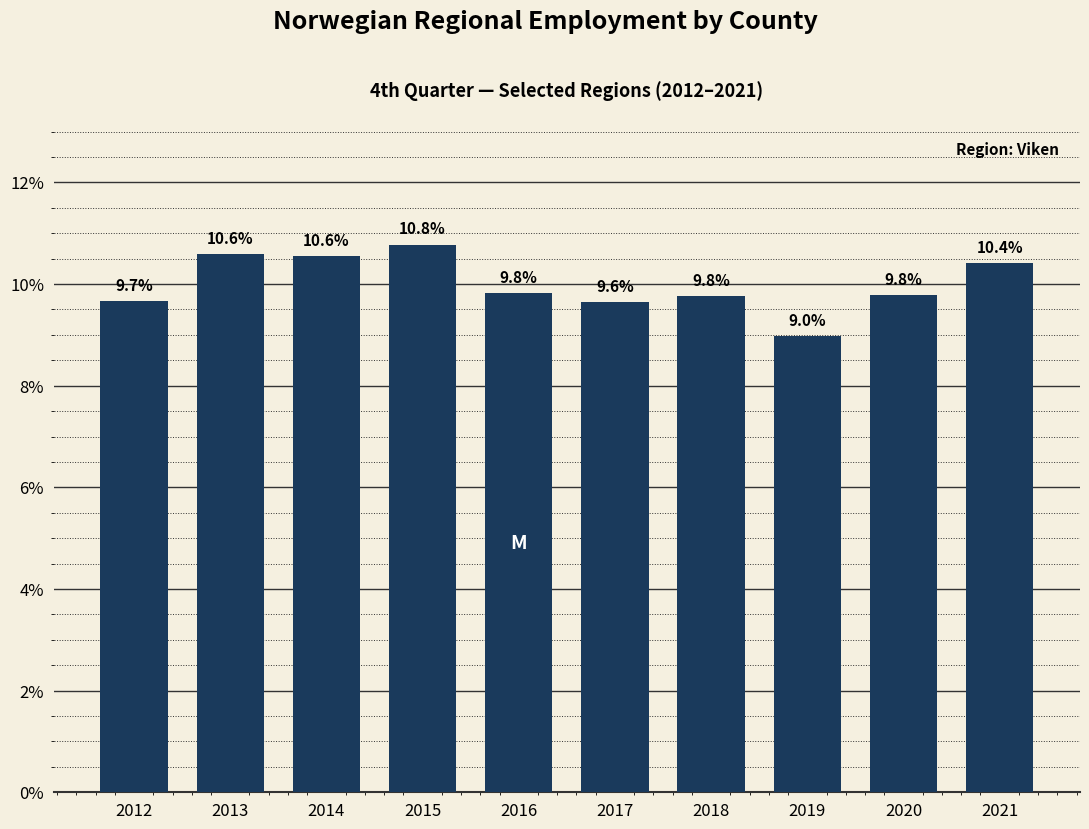

What is the sum of all values?

100.0